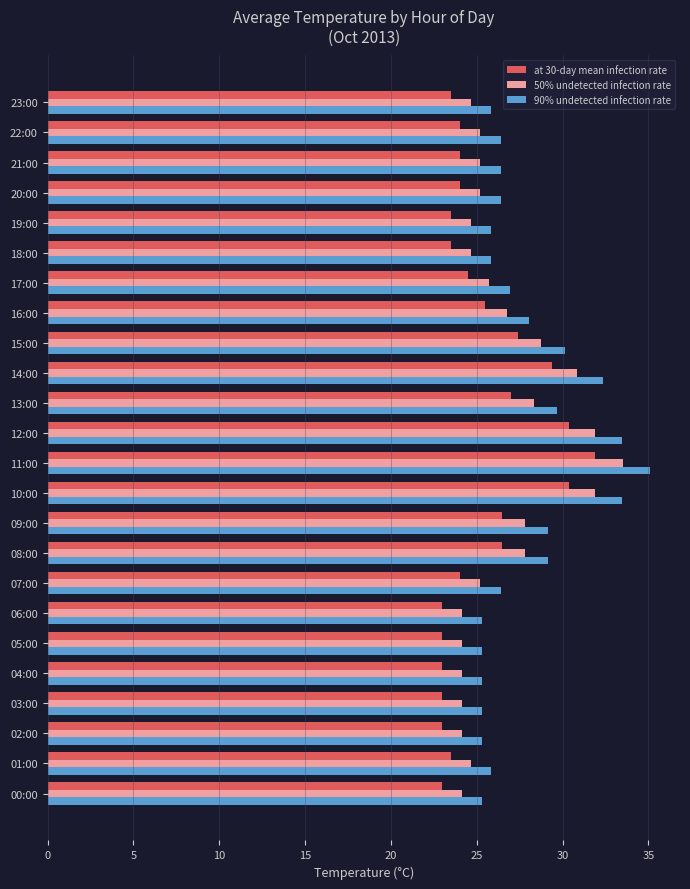

What is the difference between the second highest and minimum values in the 50% undetected infection rate series?

7.8